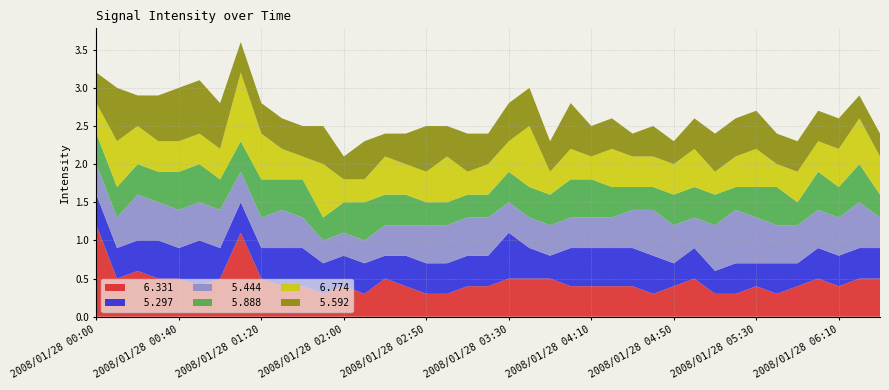

Reading left to right, what are all the values shown in this chart?

  6.331: 1.2	0.5	0.6	0.5	0.5	0.4	0.5	1.1	0.5	0.4	0.4	0.3	0.4	0.3	0.5	0.4	0.3	0.3	0.4	0.4	0.5	0.5	0.5	0.4	0.4	0.4	0.4	0.3	0.4	0.5	0.3	0.3	0.4	0.3	0.4	0.5	0.4	0.5	0.5
  5.297: 0.4	0.4	0.4	0.5	0.4	0.6	0.4	0.4	0.4	0.5	0.5	0.4	0.4	0.4	0.3	0.4	0.4	0.4	0.4	0.4	0.6	0.4	0.3	0.5	0.5	0.5	0.5	0.5	0.3	0.4	0.3	0.4	0.3	0.4	0.3	0.4	0.4	0.4	0.4
  5.444: 0.4	0.4	0.6	0.5	0.5	0.5	0.5	0.4	0.4	0.5	0.4	0.3	0.3	0.3	0.4	0.4	0.5	0.5	0.5	0.5	0.4	0.4	0.4	0.4	0.4	0.4	0.5	0.6	0.5	0.4	0.6	0.7	0.6	0.5	0.5	0.5	0.5	0.6	0.4
  5.888: 0.4	0.4	0.4	0.4	0.5	0.5	0.4	0.4	0.5	0.4	0.5	0.3	0.4	0.5	0.4	0.4	0.3	0.3	0.3	0.3	0.4	0.4	0.4	0.5	0.5	0.4	0.3	0.3	0.4	0.4	0.4	0.3	0.4	0.5	0.3	0.5	0.4	0.5	0.3
  6.774: 0.4	0.6	0.5	0.4	0.4	0.4	0.4	0.9	0.6	0.4	0.3	0.7	0.3	0.3	0.5	0.4	0.4	0.6	0.3	0.4	0.4	0.8	0.3	0.4	0.3	0.5	0.4	0.4	0.4	0.5	0.3	0.4	0.5	0.3	0.4	0.4	0.5	0.6	0.5
  5.592: 0.4	0.7	0.4	0.6	0.7	0.7	0.6	0.4	0.4	0.4	0.4	0.5	0.3	0.5	0.3	0.4	0.6	0.4	0.5	0.4	0.5	0.5	0.4	0.6	0.4	0.4	0.3	0.4	0.3	0.4	0.5	0.5	0.5	0.4	0.4	0.4	0.4	0.3	0.3